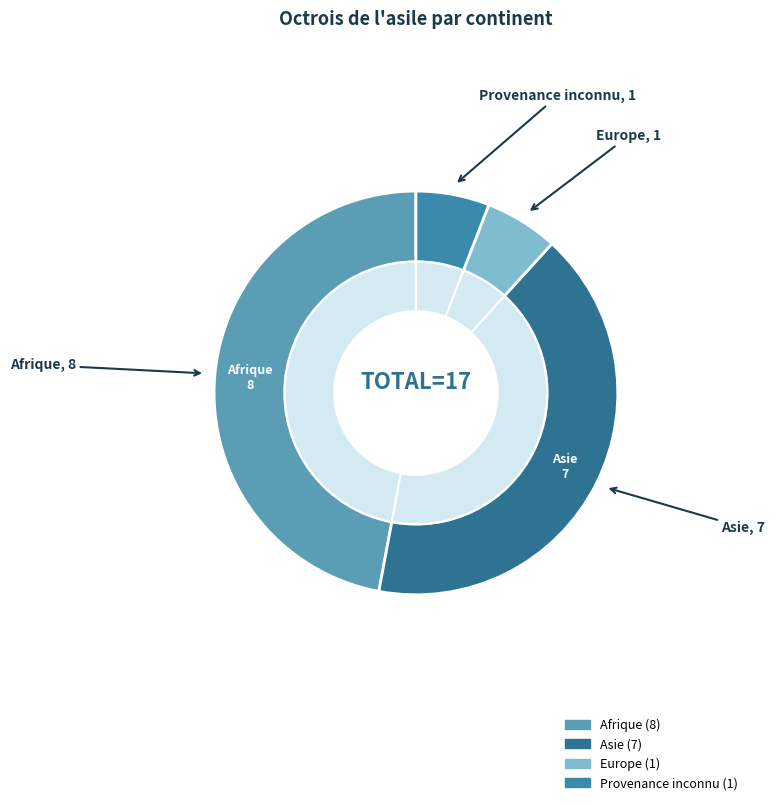

Which slice is the largest?

Afrique